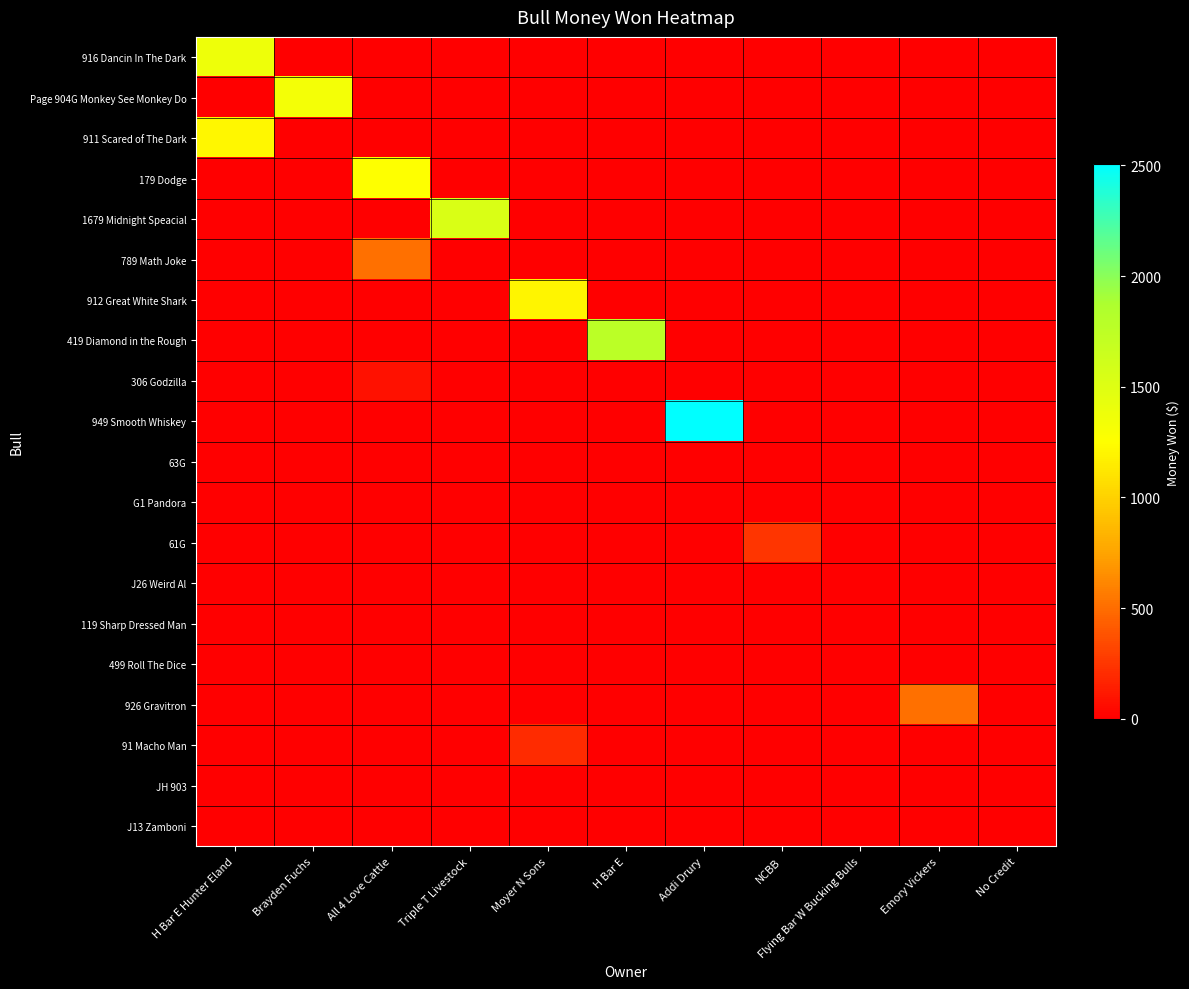

How many series are shown in this chart?

20